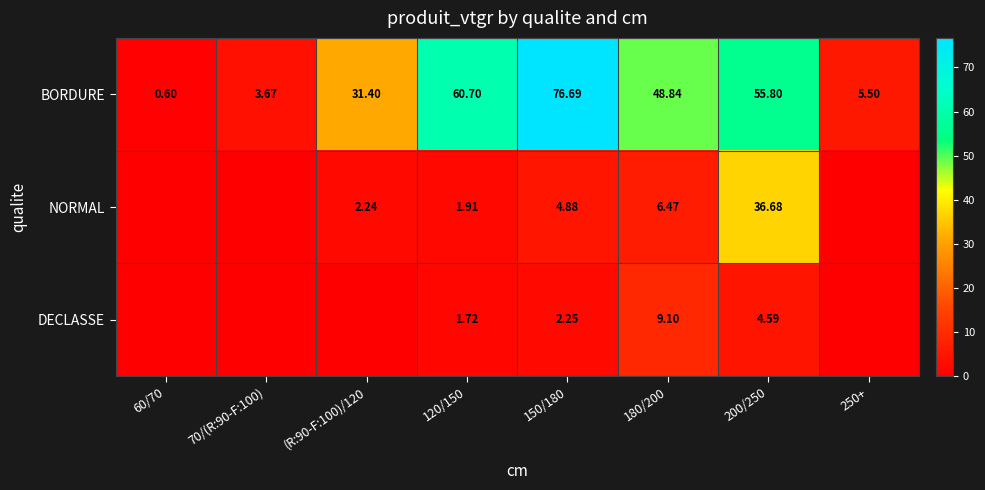

How many values in the BORDURE series exceed 48?

4